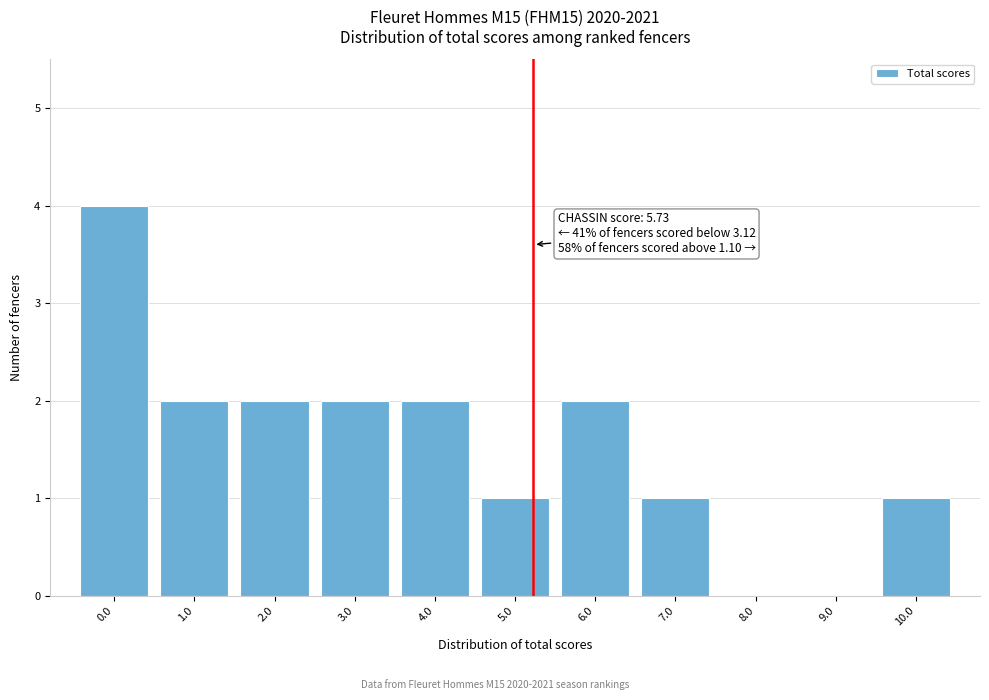

Reading left to right, transcribe all the data shown in this chart.

0.0=4	1.0=2	2.0=2	3.0=2	4.0=2	5.0=1	6.0=2	7.0=1	8.0=0	9.0=0	10.0=1